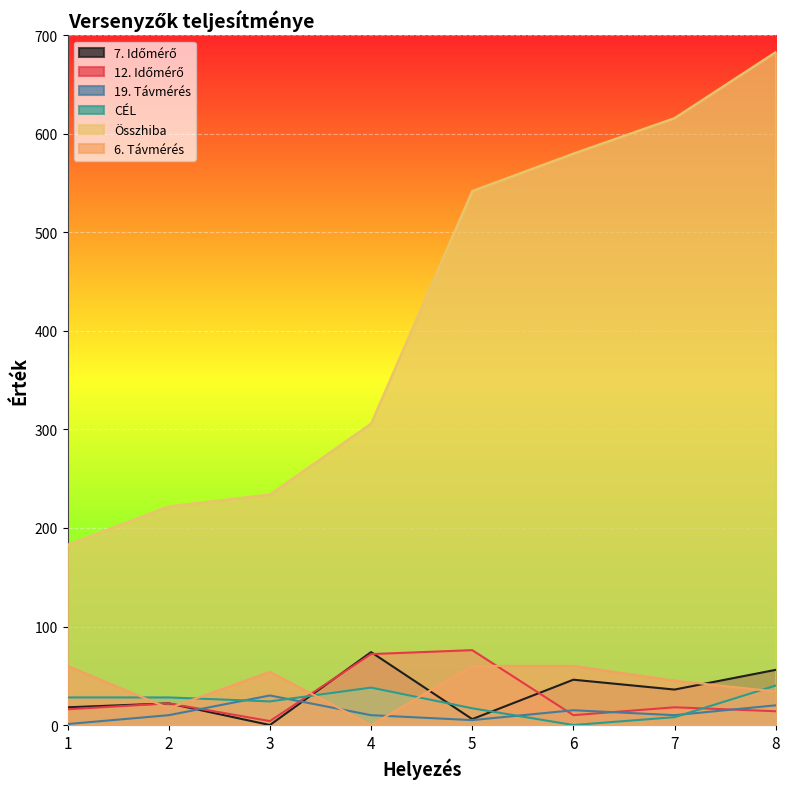

The value of 6. Távmérés at 1 is 60. True or false?

True